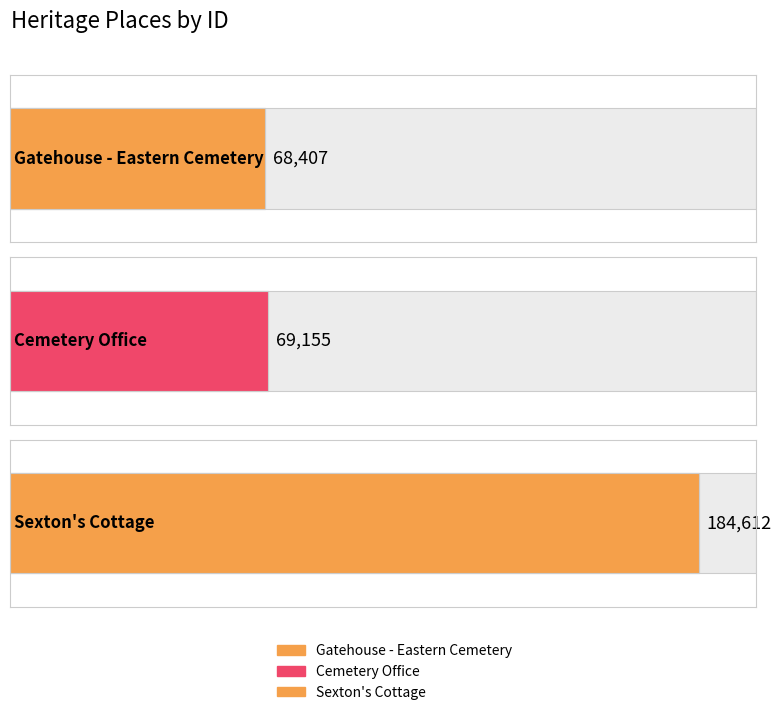

What is the change in value from Gatehouse - Eastern Cemetery to Sexton's Cottage?

+116205